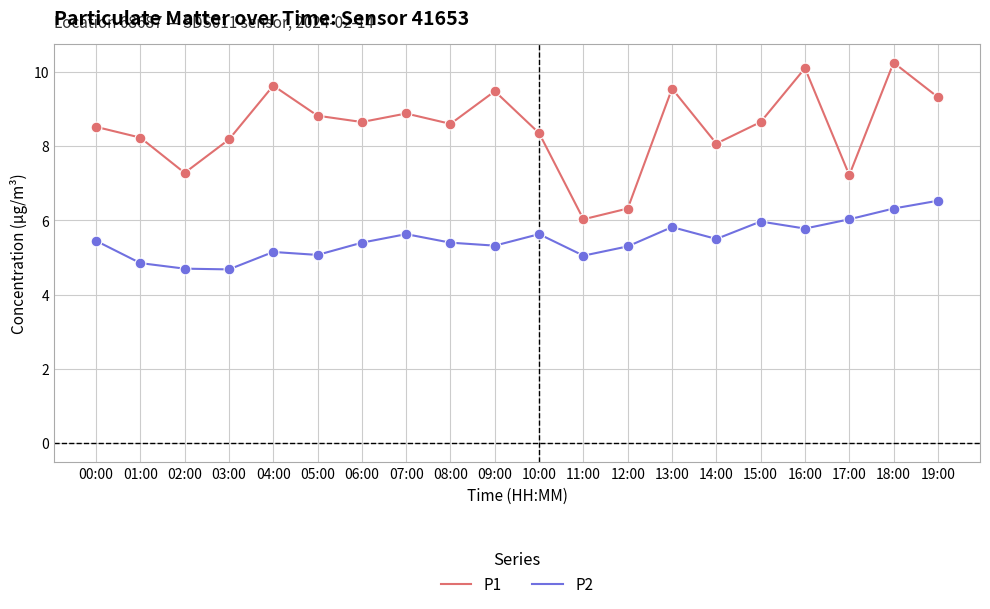

What is the total value across all series at 09:00?

14.8